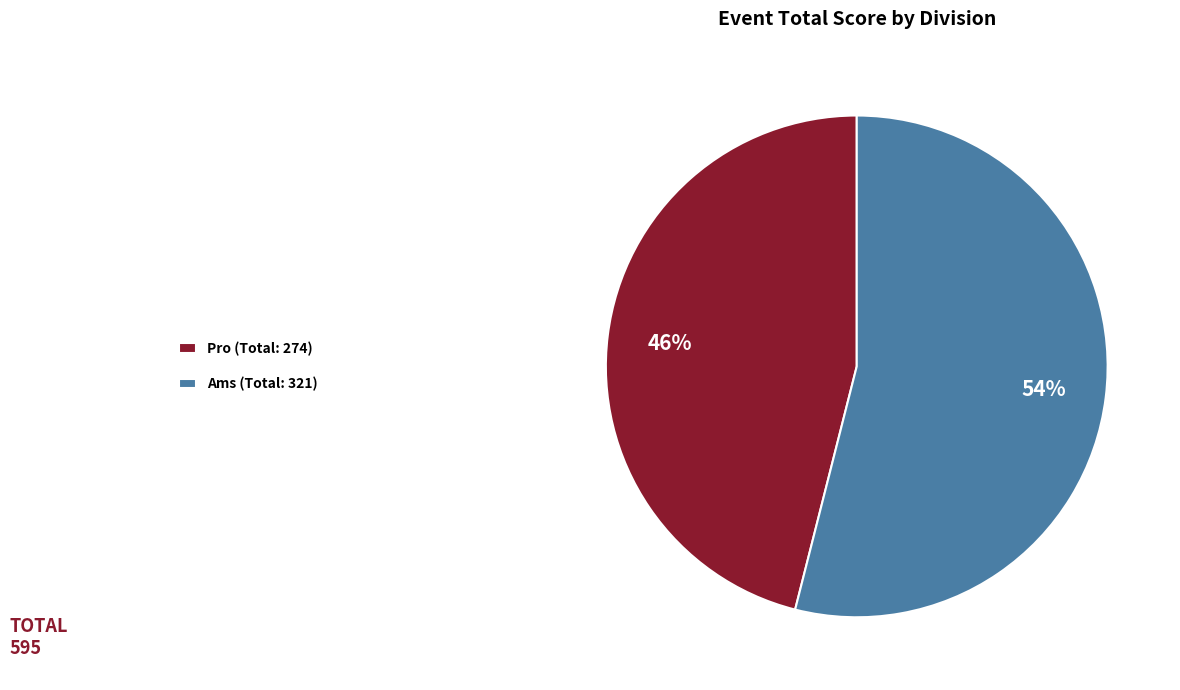

How many slices are in this pie chart?

2